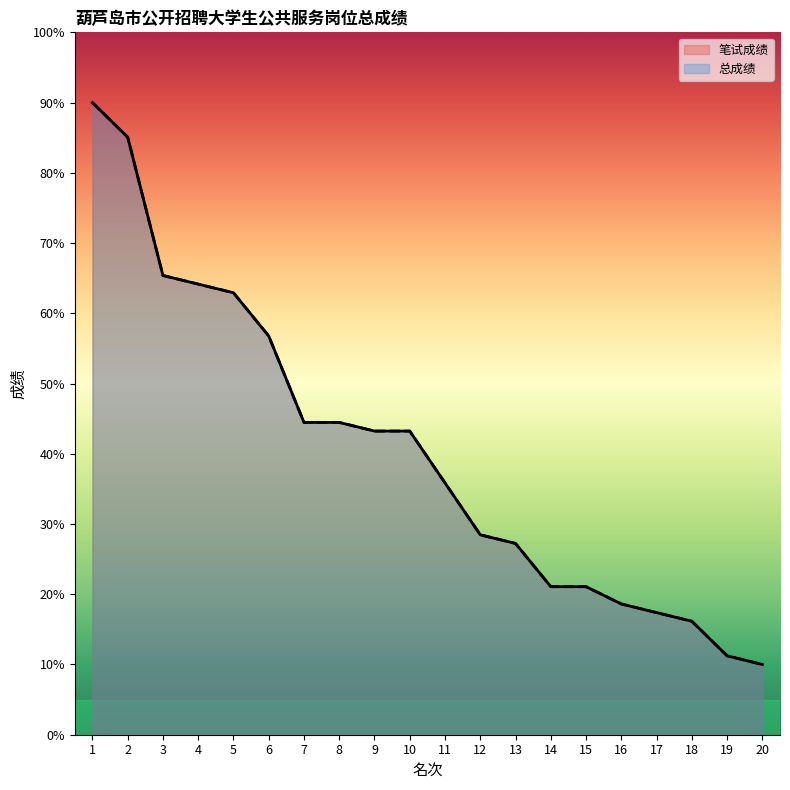

Reading right to left, what are all the values shown in this chart?

笔试成绩: 20=10.0	19=11.2	18=16.2	17=17.4	16=18.6	15=21.1	14=21.1	13=27.2	12=28.5	11=35.8	10=43.2	9=43.2	8=44.5	7=44.5	6=56.8	5=62.9	4=64.2	3=65.4	2=85.1	1=90.0
总成绩: 20=10.0	19=11.2	18=16.2	17=17.4	16=18.6	15=21.1	14=21.1	13=27.2	12=28.5	11=35.8	10=43.2	9=43.2	8=44.5	7=44.5	6=56.8	5=62.9	4=64.2	3=65.4	2=85.1	1=90.0